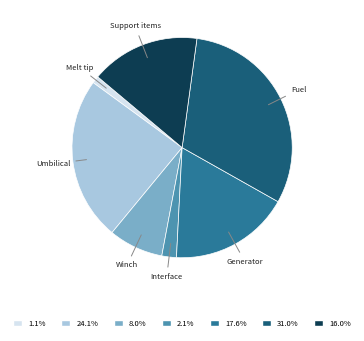

Is there any slice that represents more than half of the pie?

No